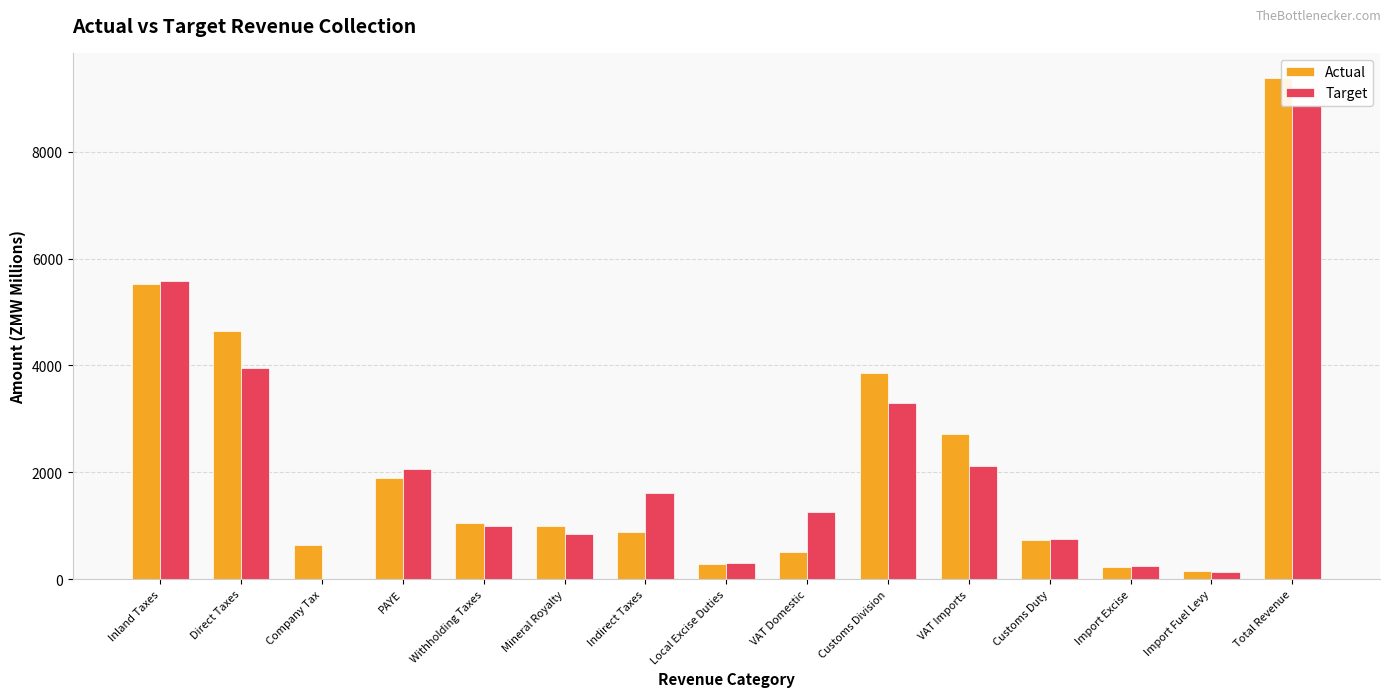

What is the label of the 2nd bar from the left?

Direct Taxes